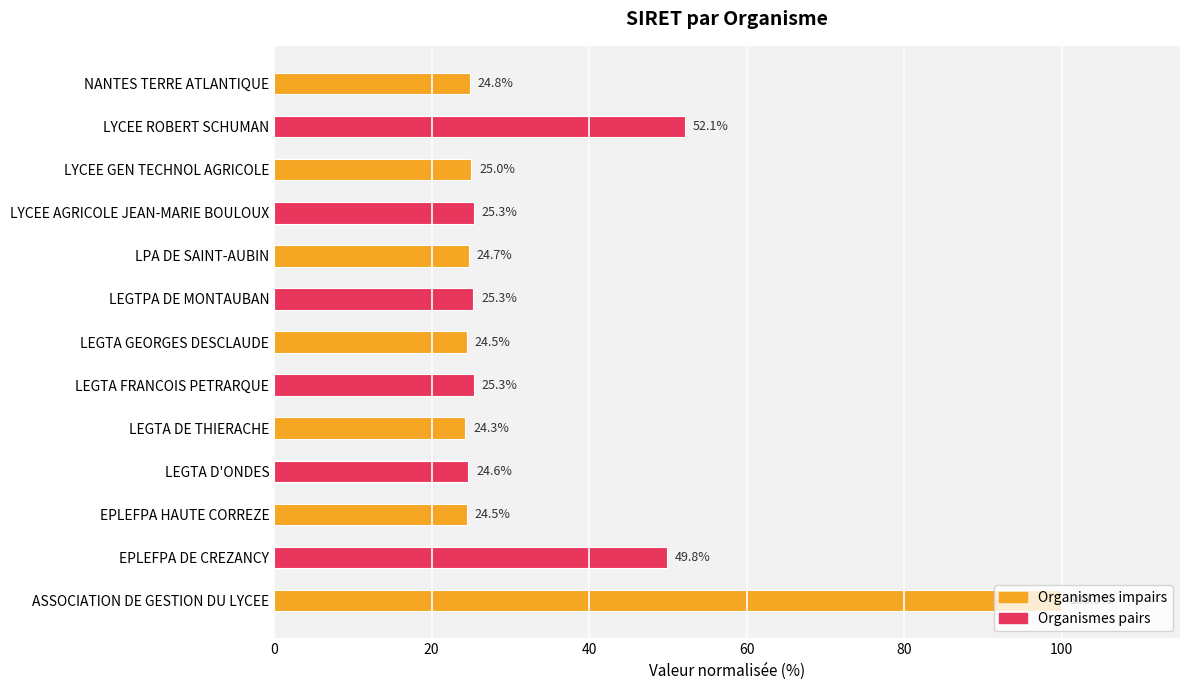

What is the smallest value displayed?

24.3